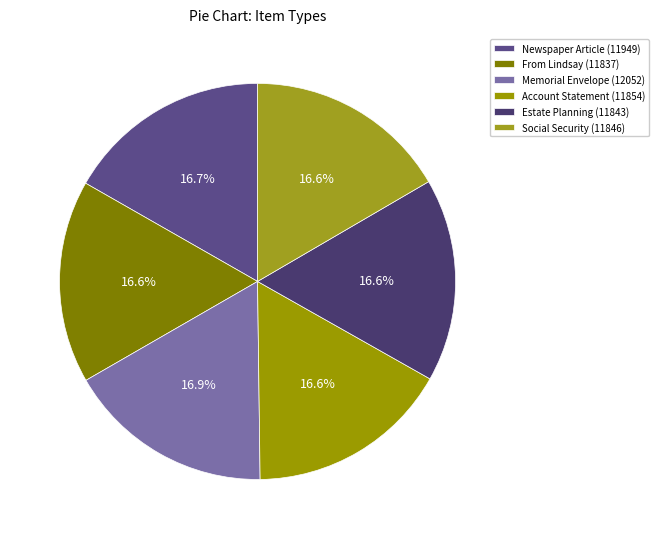

Count the number of slices in the pie.

6